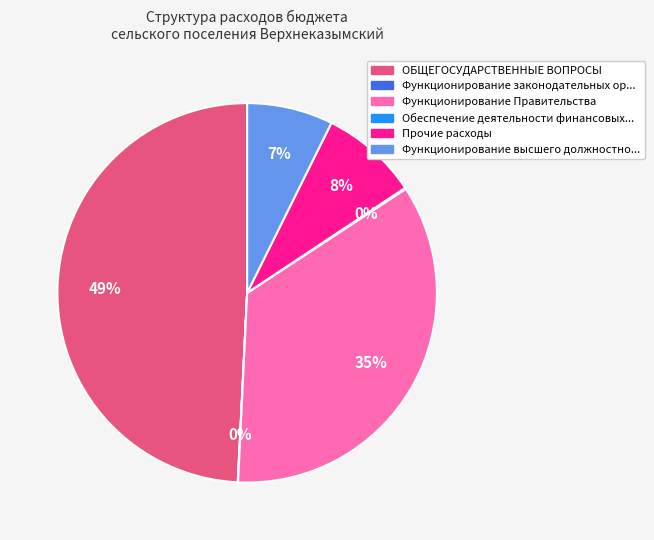

To the nearest percent, what is the difference between the largest and smallest slice percentages?

49%